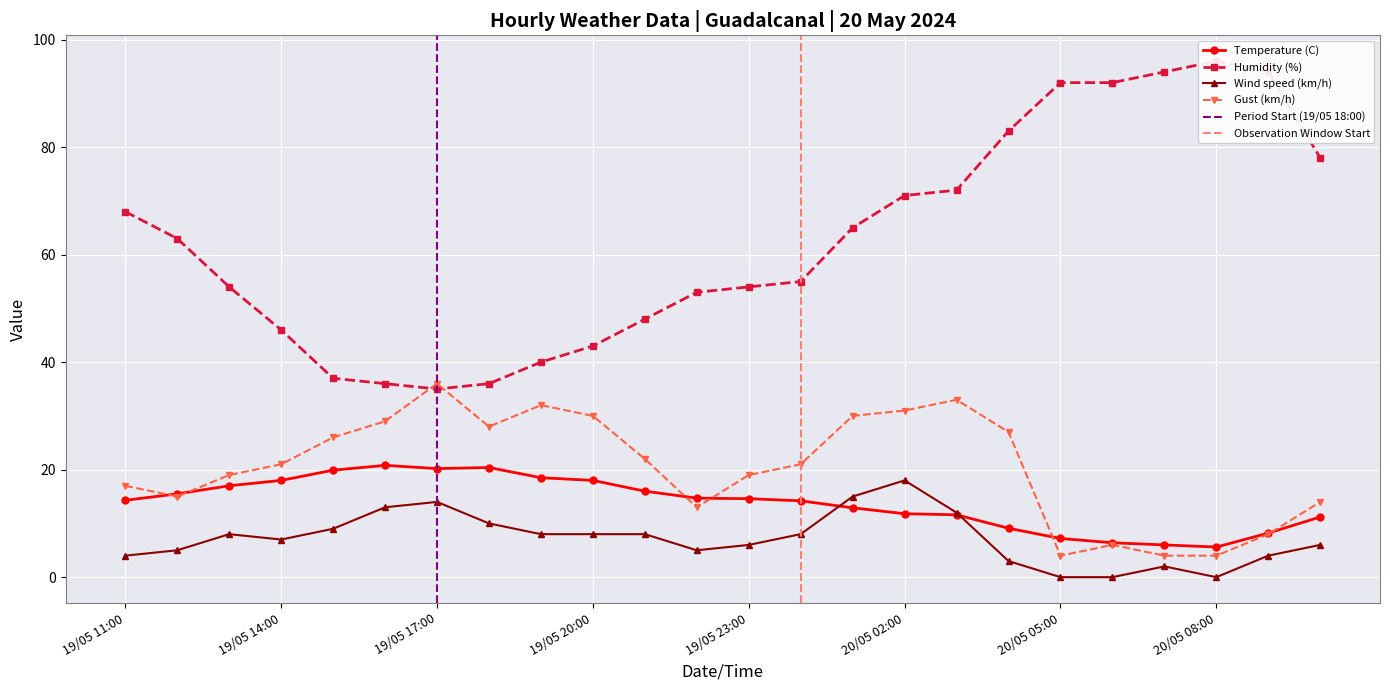

What is the greatest value displayed?

96.0